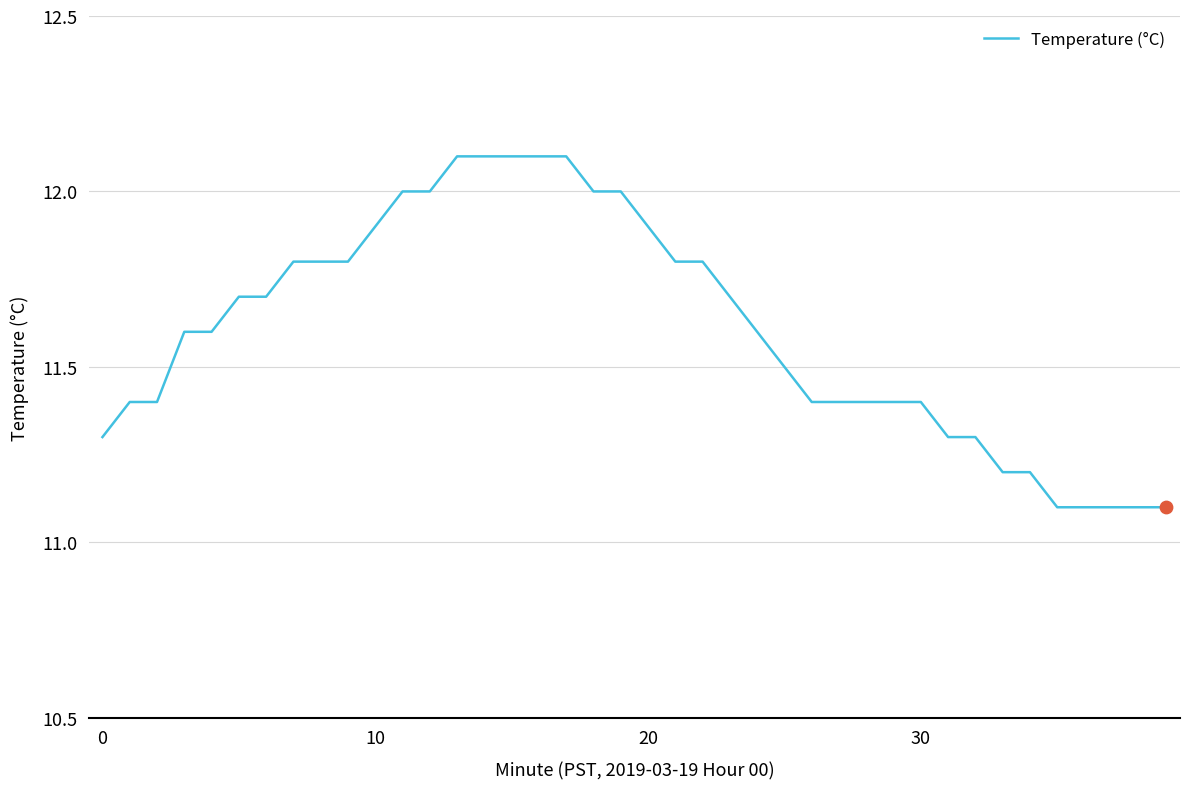

What is the smallest value displayed?

11.1